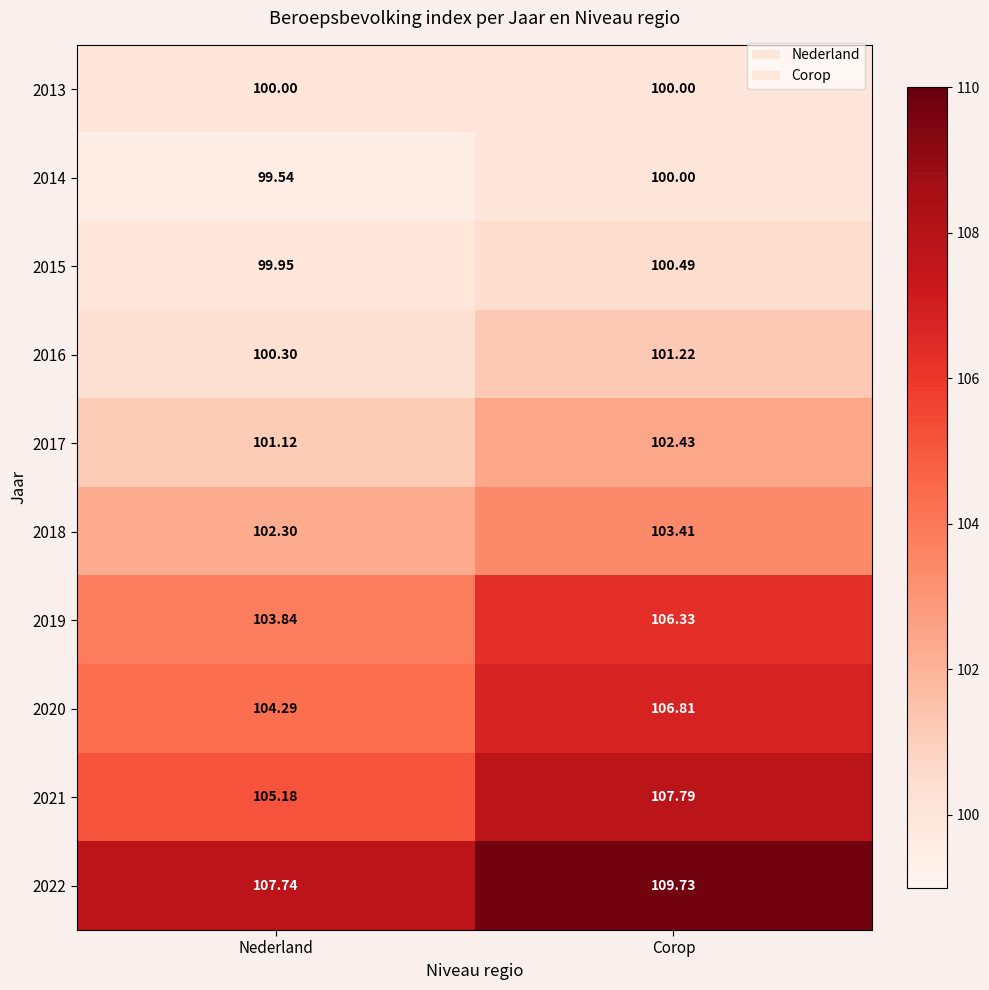

At which label does 2021 first exceed 107?

Corop